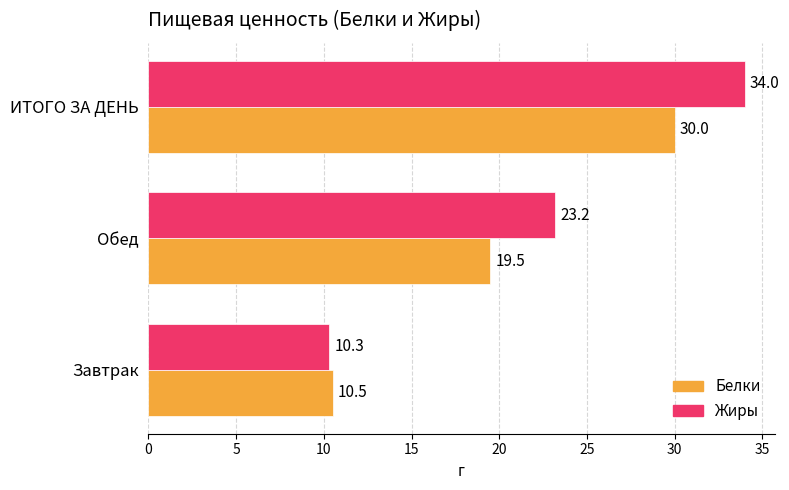

What is the difference between the maximum and minimum values in the Белки series?

19.5